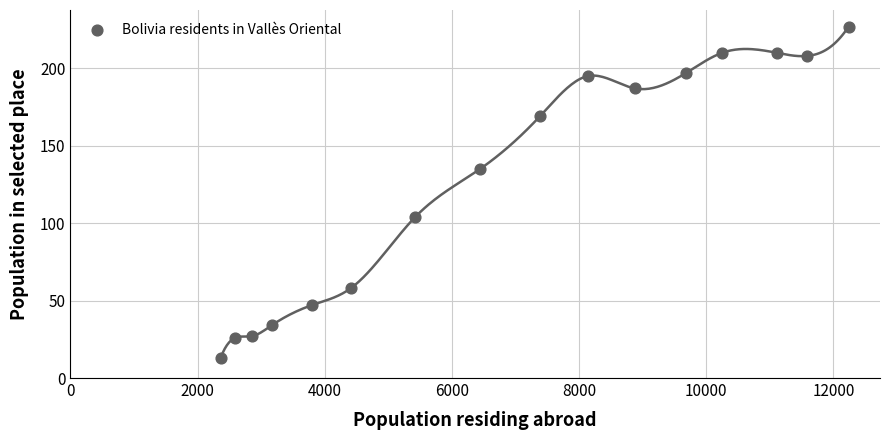

List the coordinates of all points as (Y, X) pairs, reading left to right.

(13, 2362)  (26, 2594)  (27, 2851)  (34, 3164)  (47, 3793)  (58, 4410)  (104, 5423)  (135, 6442)  (169, 7383)  (195, 8137)  (187, 8885)  (197, 9682)  (210, 10248)  (210, 11119)  (208, 11581)  (227, 12240)